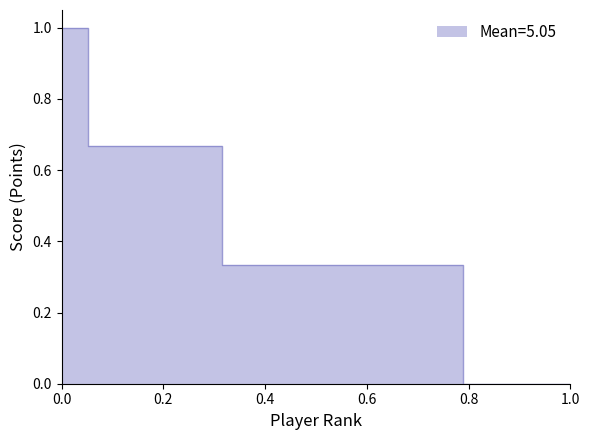

True or false: the data has more than 1 interior local peaks.

False